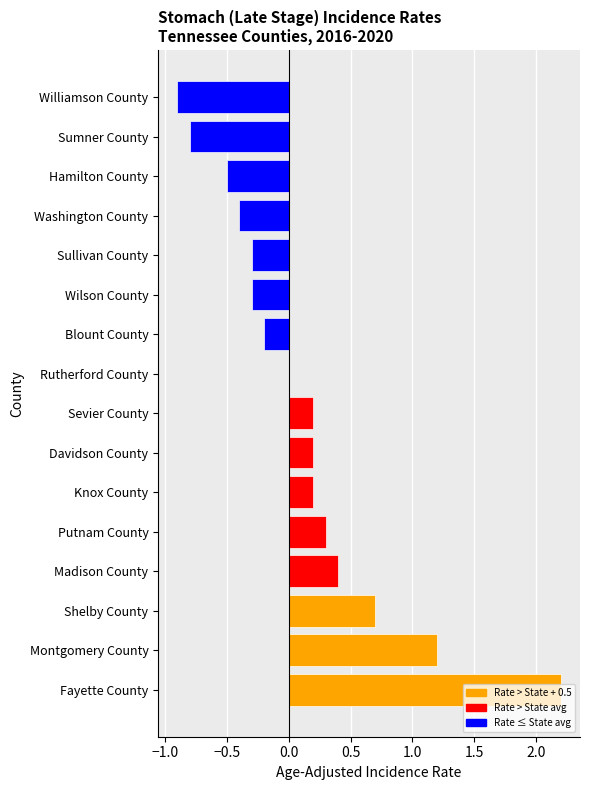

What is the difference between the maximum and minimum values?

3.1